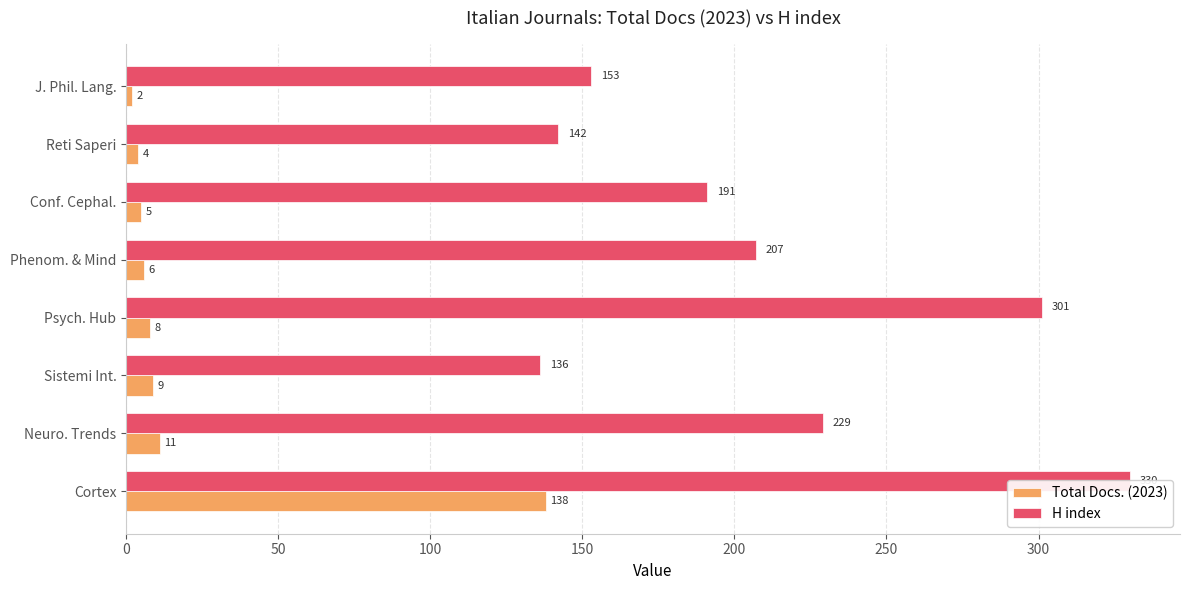

True or false: Total Docs. (2023) has a value of 15 at 50.

False